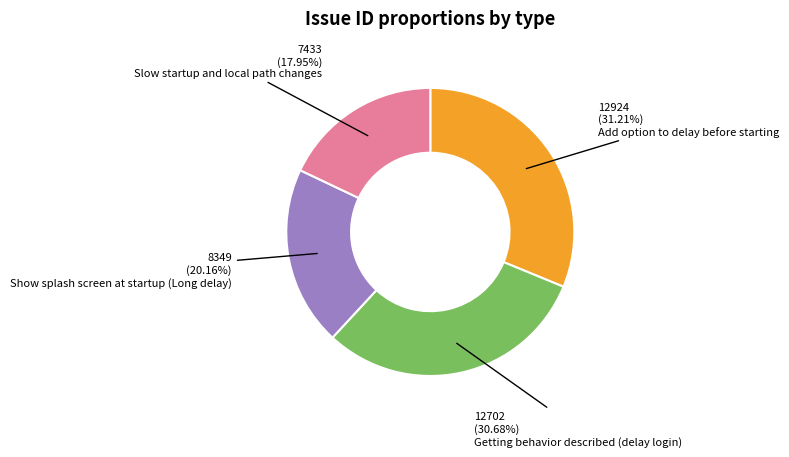

Which slice is the largest?

Add option to delay before starting